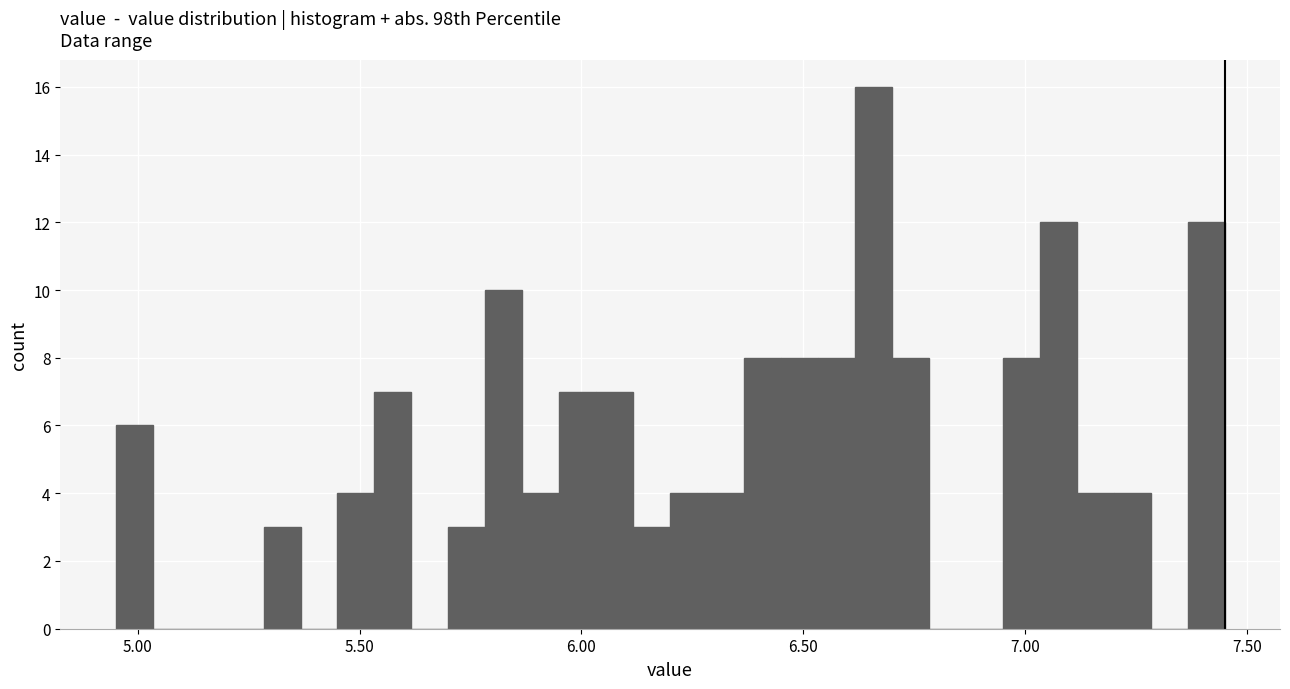

Around what value on the x-axis is the tallest bar? Give the approximate position of its centre, as read against the axis.

6.65